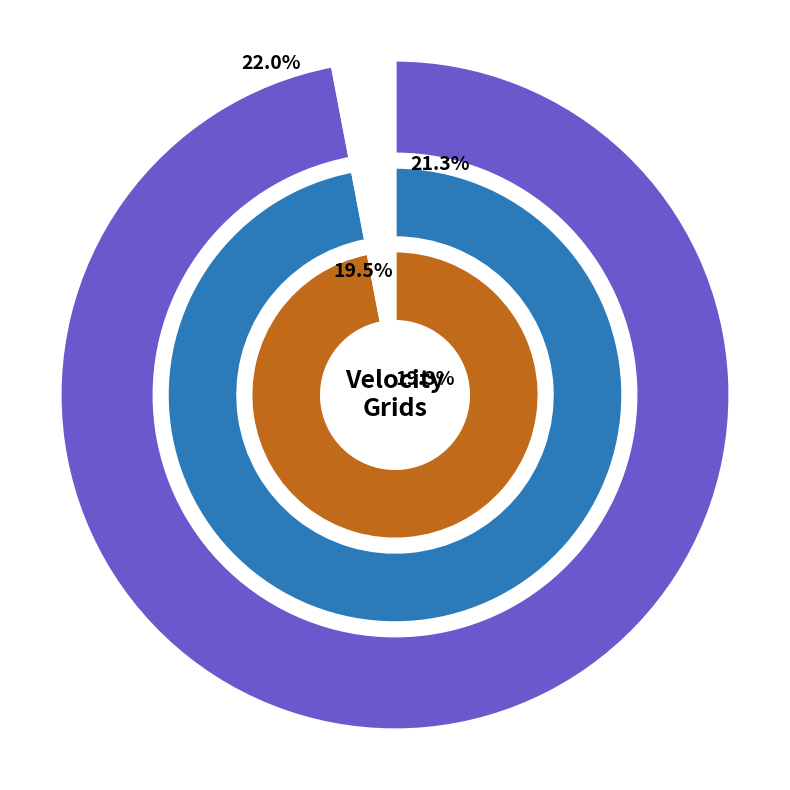

What is the smallest slice in the pie chart?

Canada velocity grid v6